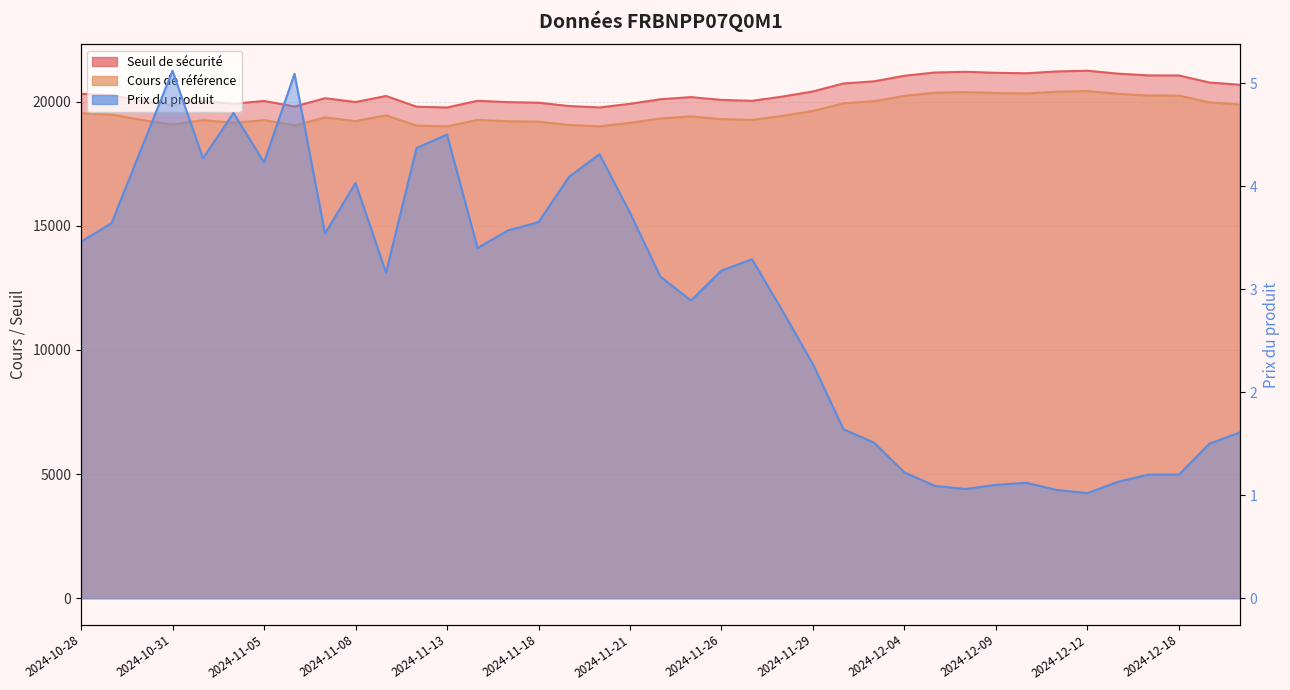

Which series has the largest total across all categories?

Seuil de sécurité